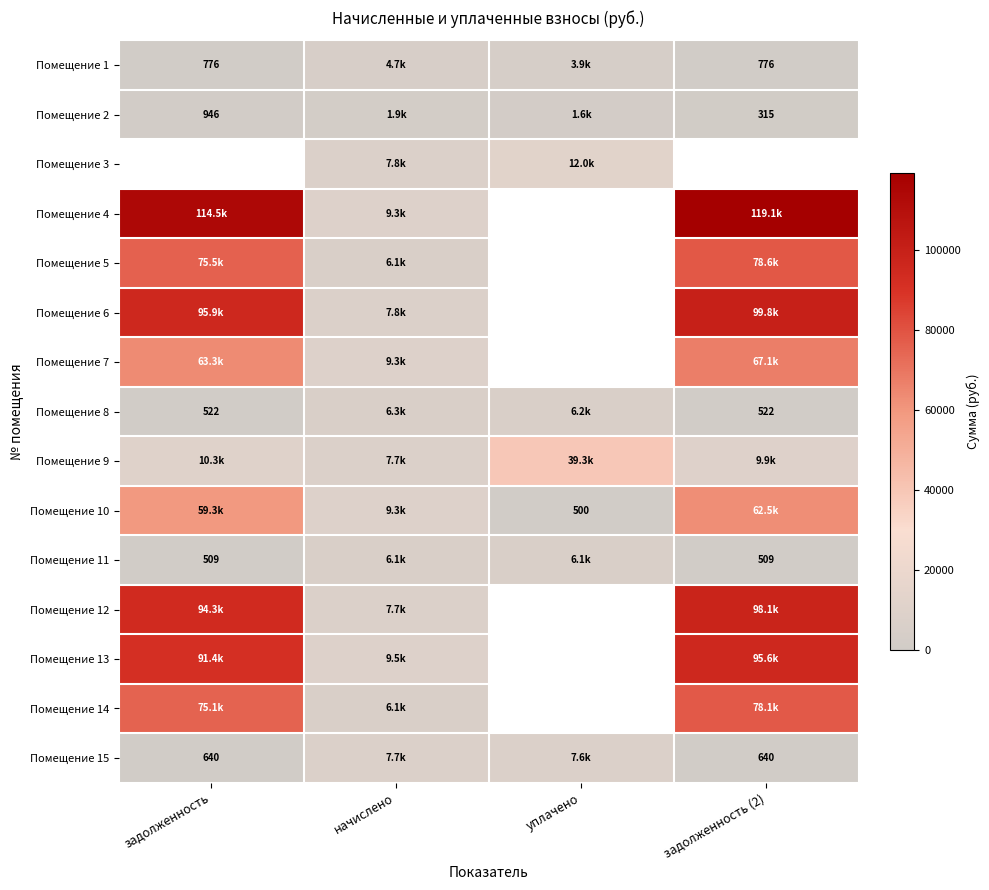

What is the spread (max minus min) of values at задолженность?

113978.1